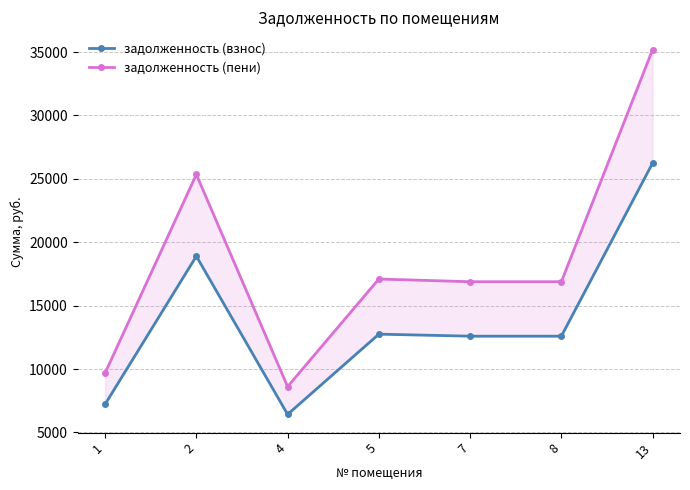

At which label is задолженность (пени) closest to 21906?

2